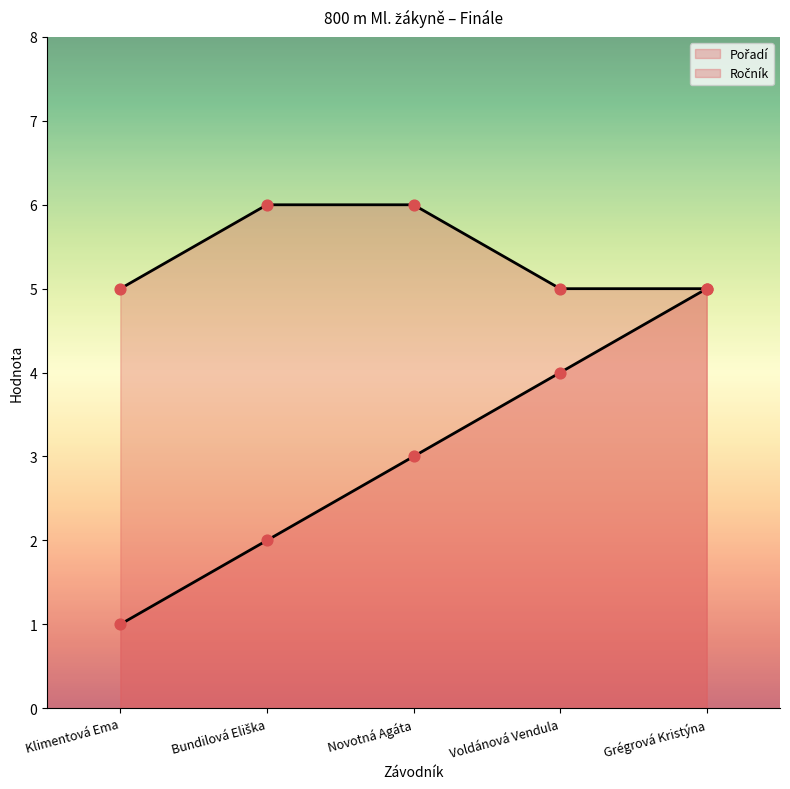

Which series has the largest total across all categories?

Ročník